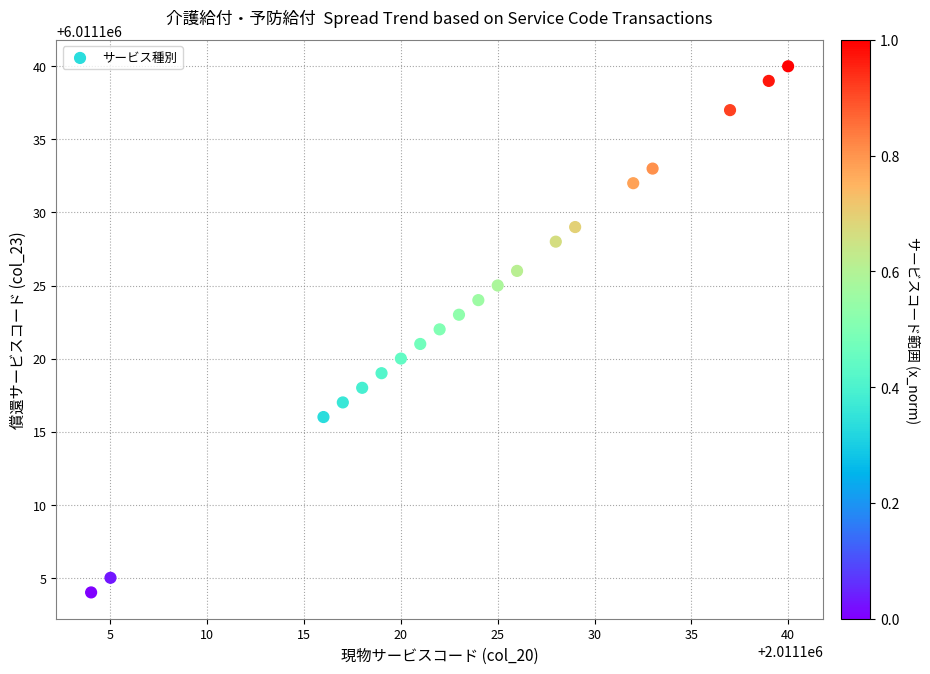

What is the range of X values (max minus min)?

36